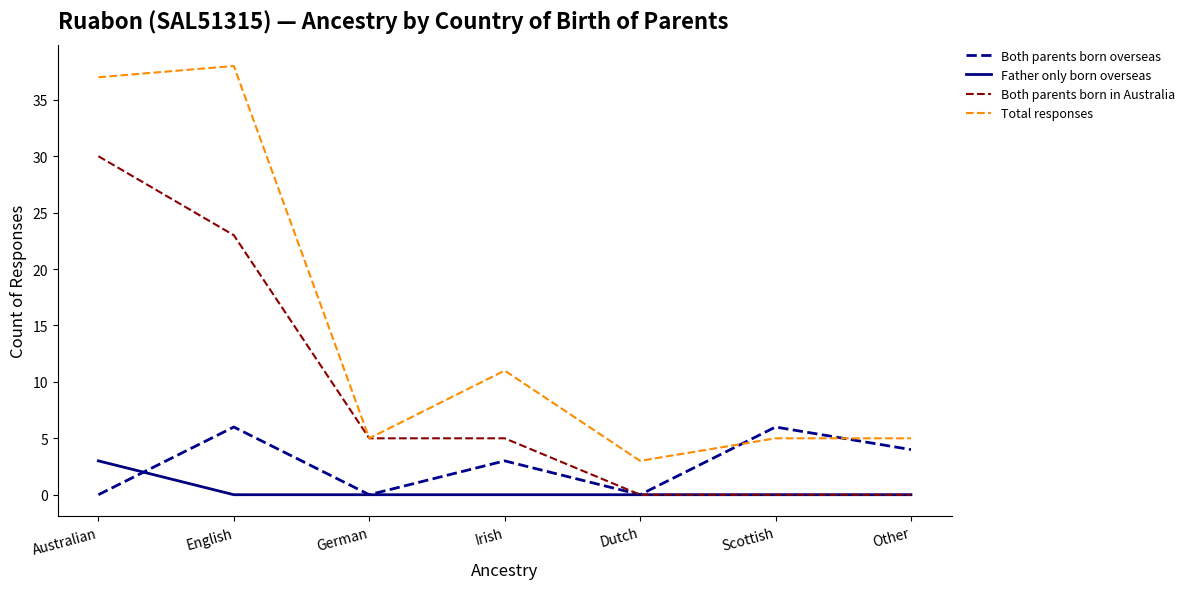

Which series changed the most between German and Other?

Both parents born in Australia